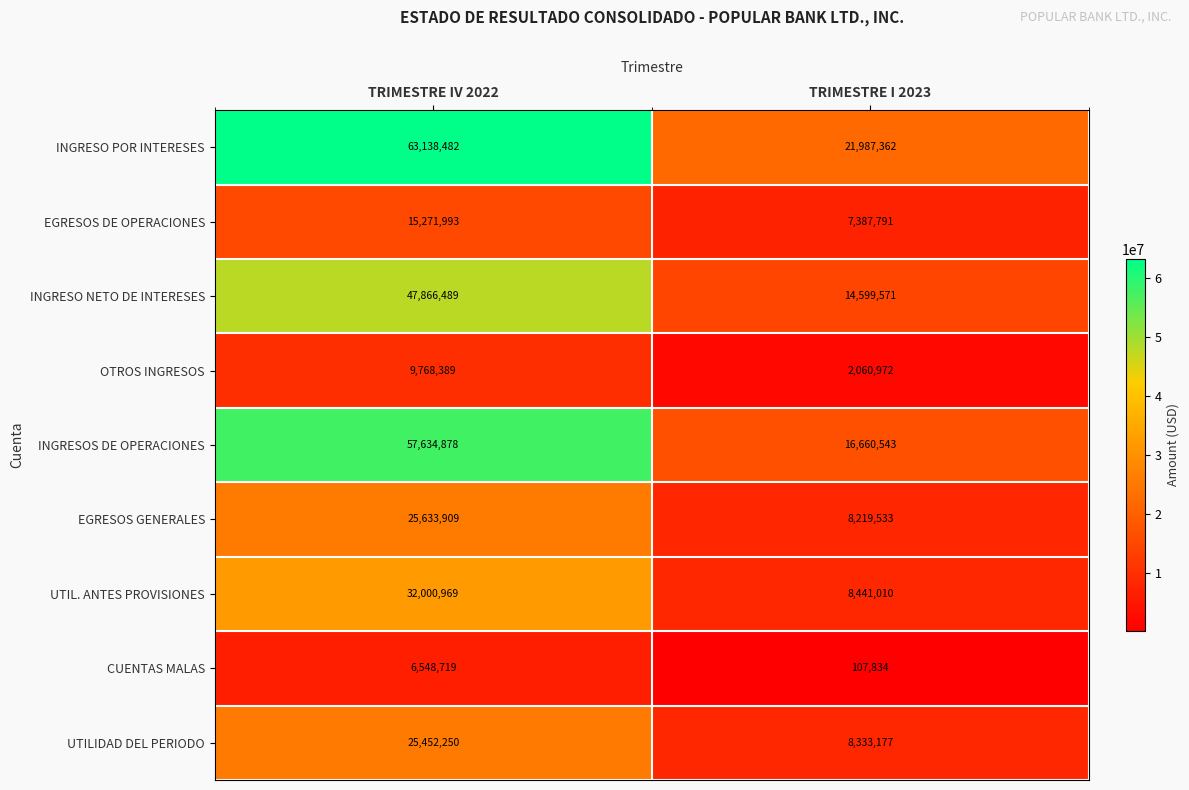

Rank the series at TRIMESTRE I 2023 from lowest to highest value.

CUENTAS MALAS, OTROS INGRESOS, EGRESOS DE OPERACIONES, EGRESOS GENERALES, UTILIDAD DEL PERIODO, UTIL. ANTES PROVISIONES, INGRESO NETO DE INTERESES, INGRESOS DE OPERACIONES, INGRESO POR INTERESES